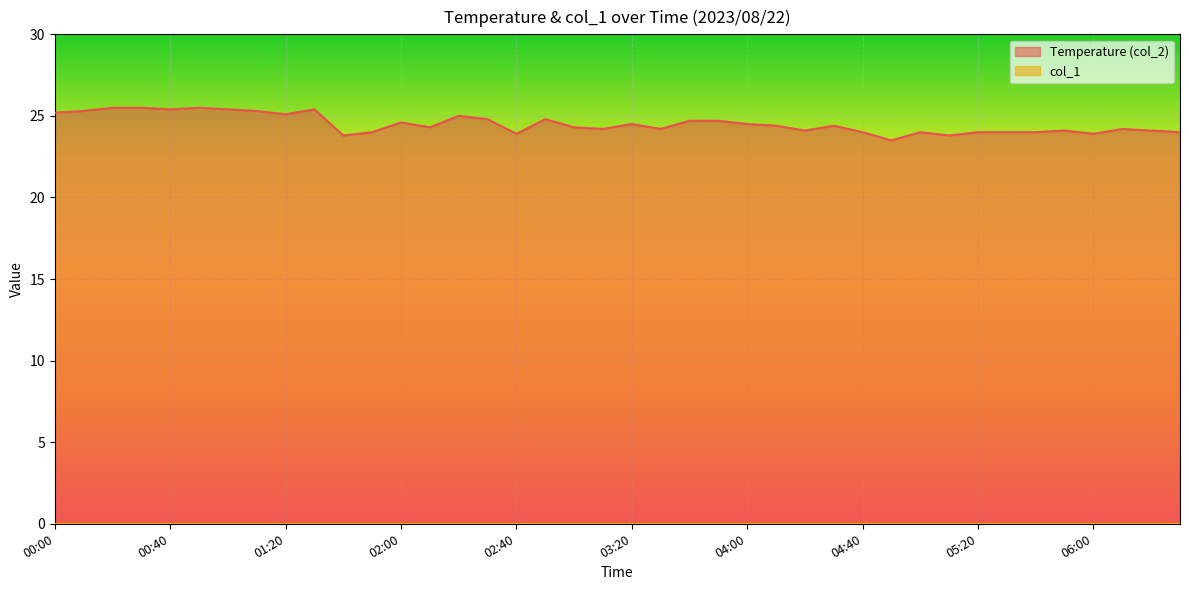

What is the minimum value shown in the chart?

0.0